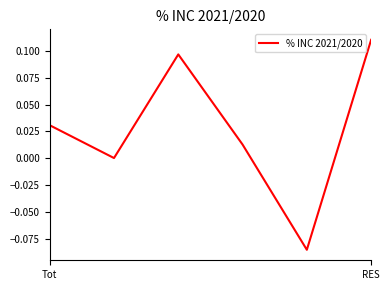

True or false: there are more than 2 points higher than both neighbors.

False